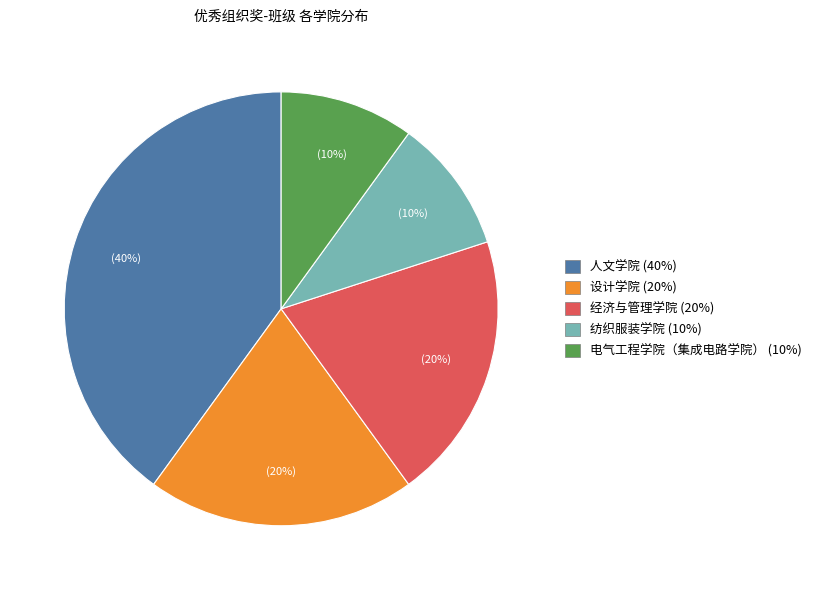

To the nearest percent, what percentage of the pie is 人文学院?

40%